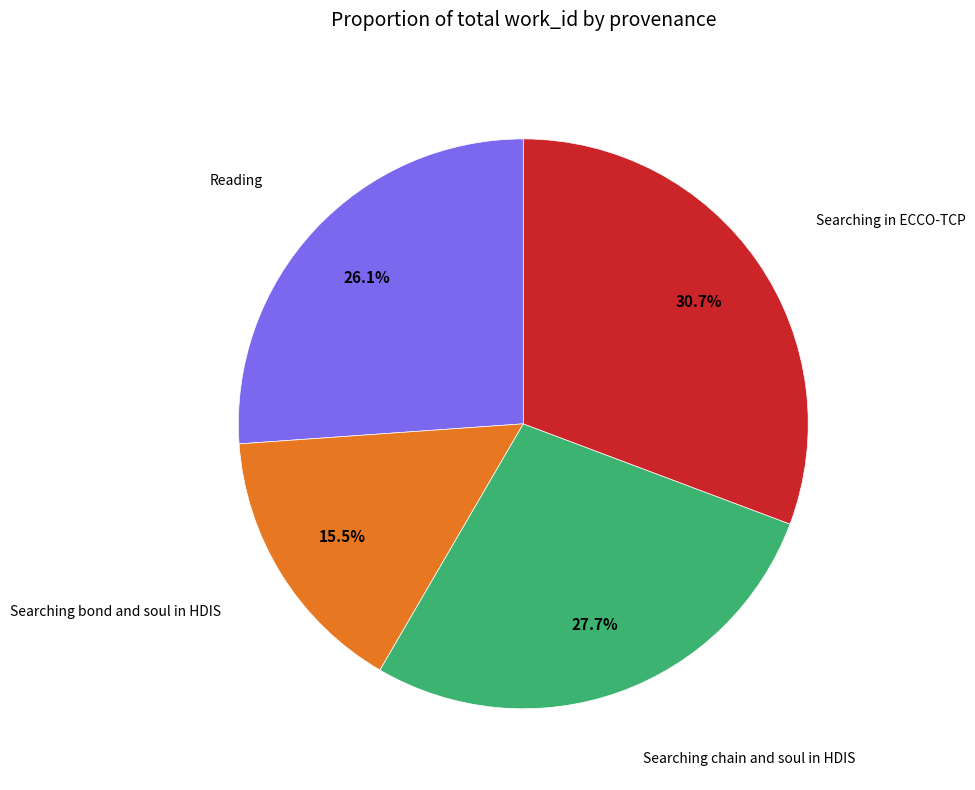

Does any single category account for the majority?

No